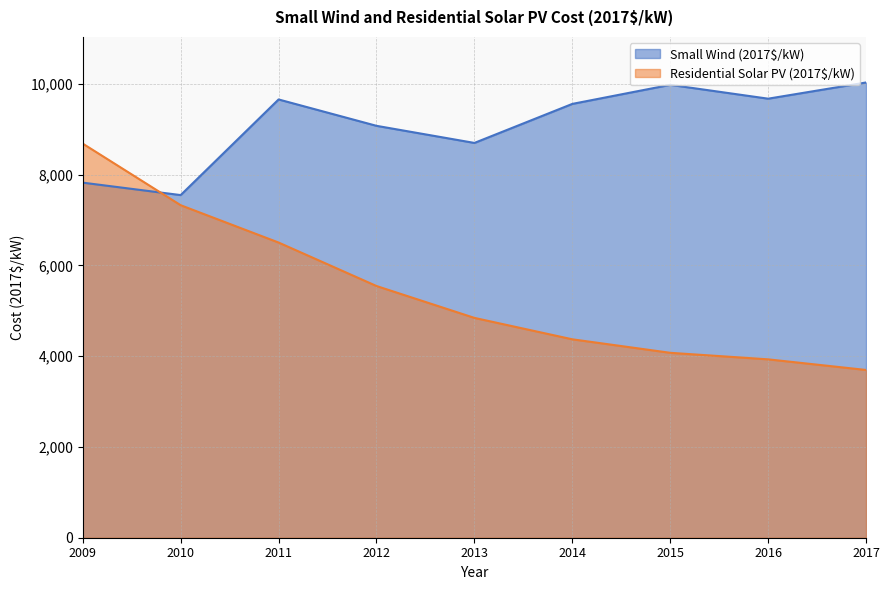

What is the difference between the second highest and minimum values in the Small Wind (2017$/kW) series?

2429.0